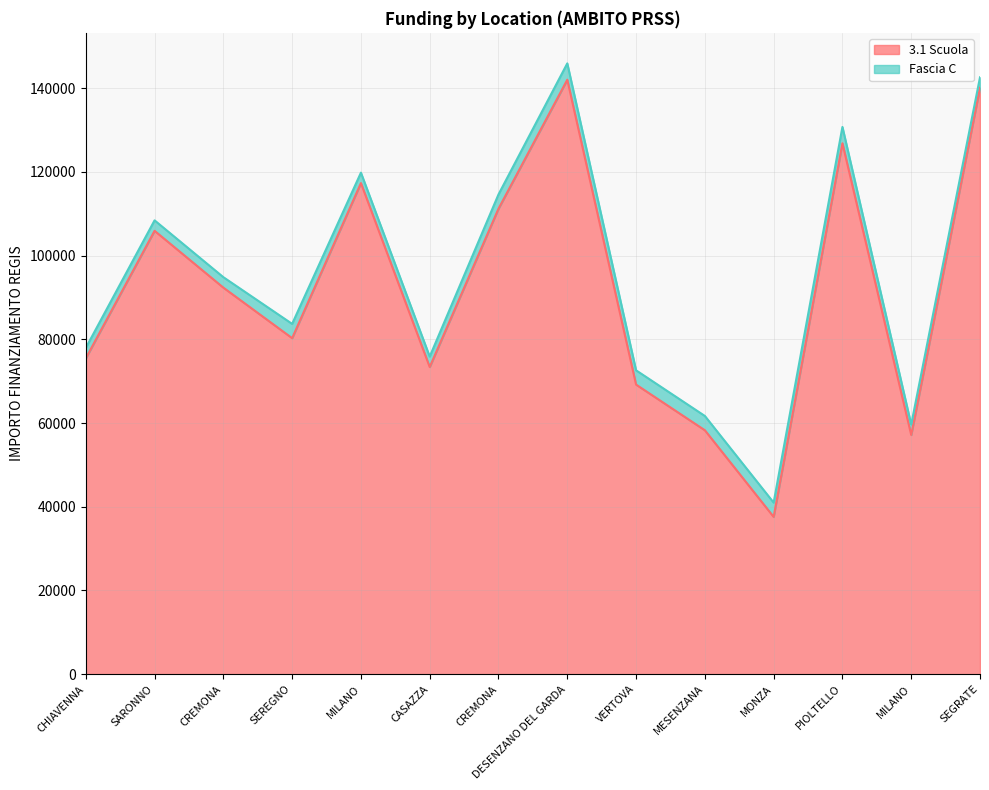

True or false: the data has more than 1 interior local peaks.

True